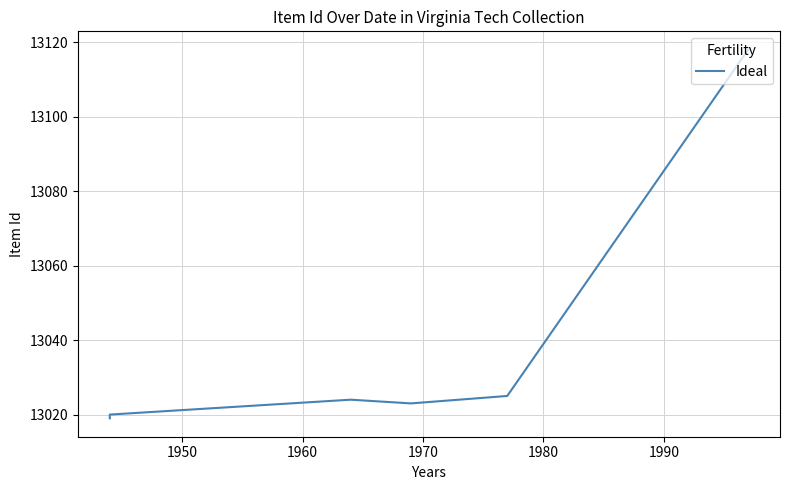

Does the chart have visible grid lines?

Yes